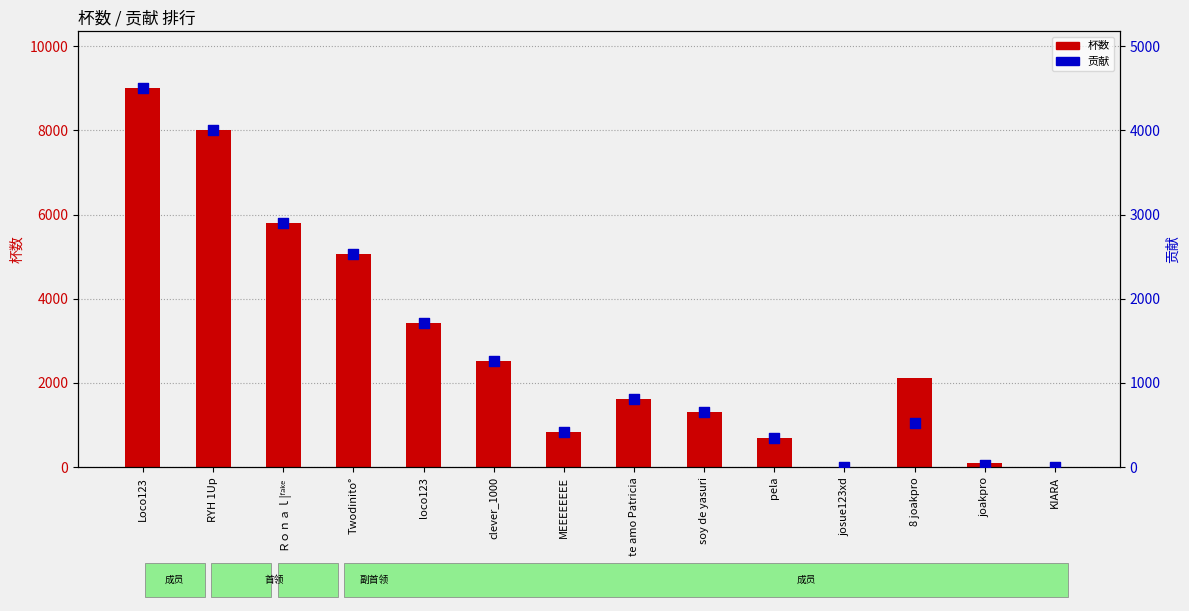

Which series has the largest total across all categories?

杯数